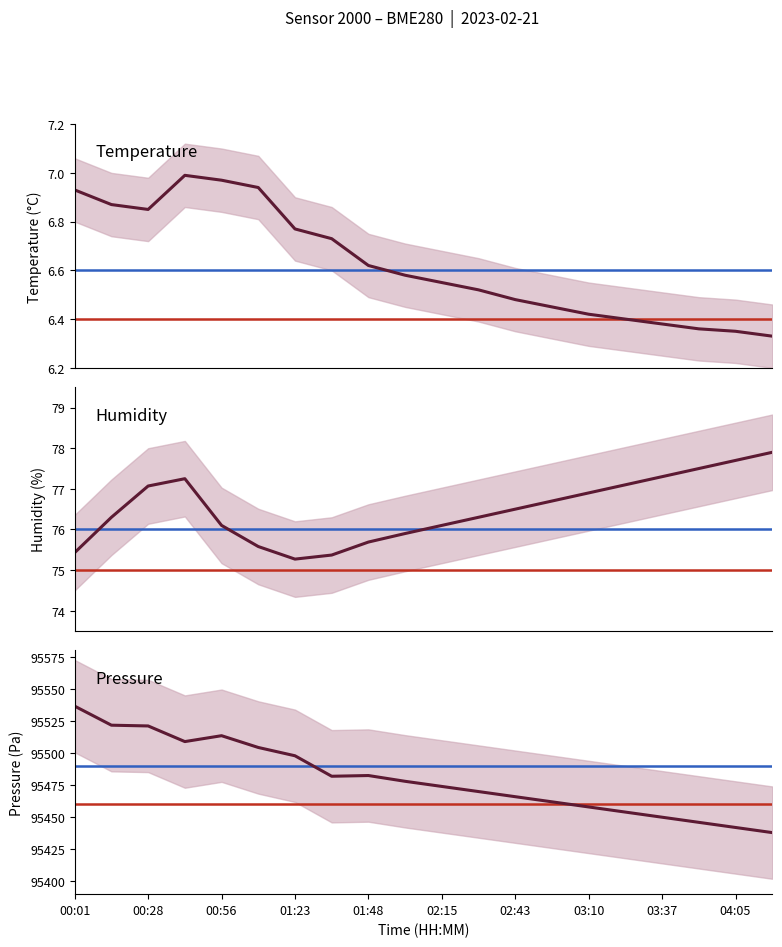

What is the difference between the second highest and second lowest values in the Pressure series?

79.8